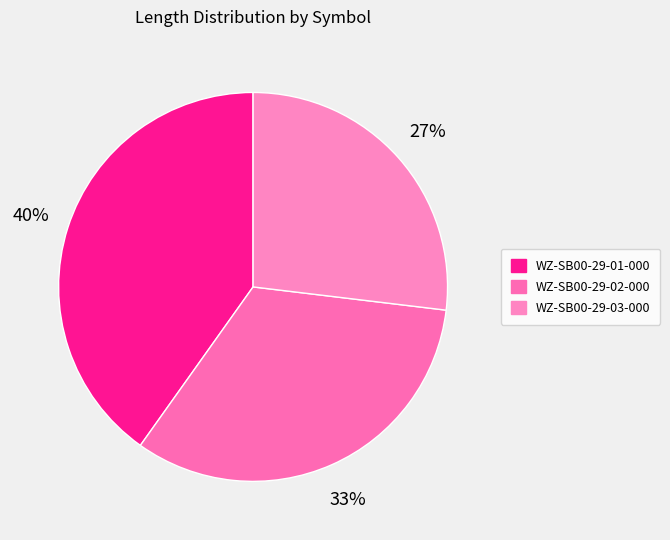

To the nearest percent, what is the average slice percentage?

33%